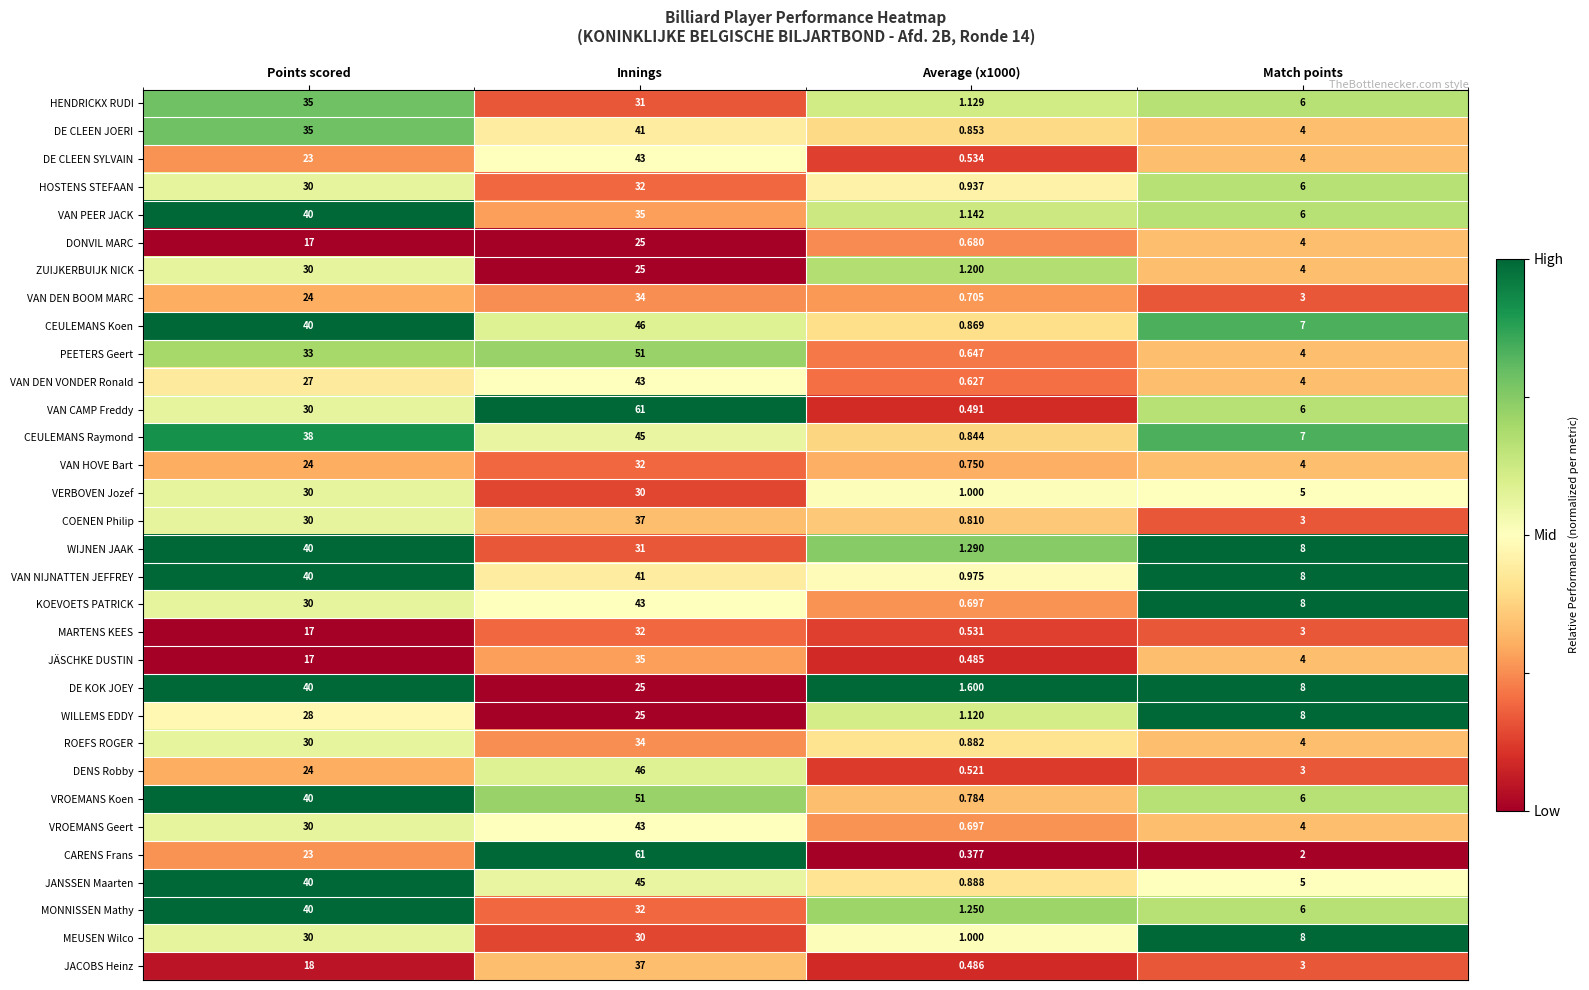

At which label is DONVIL MARC closest to 12?

Points scored